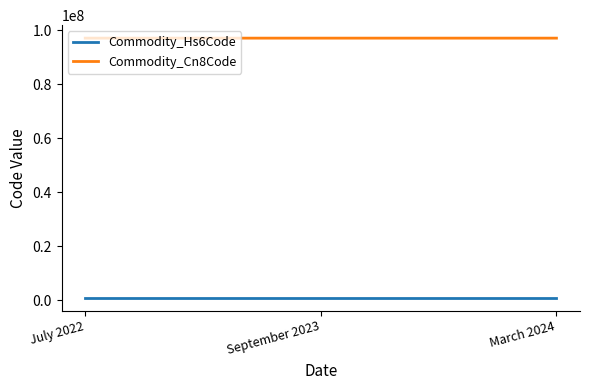

List the series in order of their peak value, highest first.

Commodity_Cn8Code, Commodity_Hs6Code